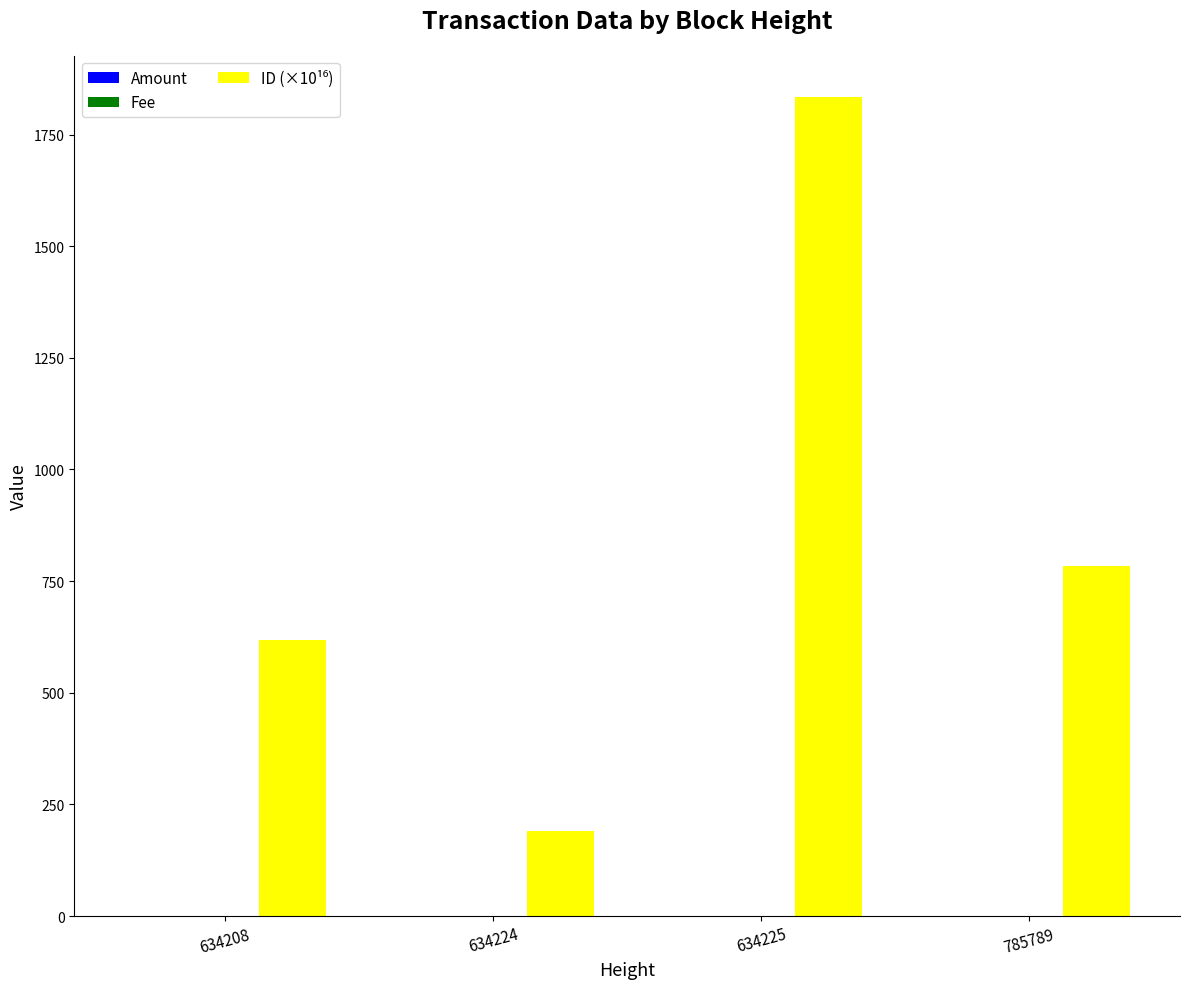

What is the maximum value shown in the chart?

1834.6